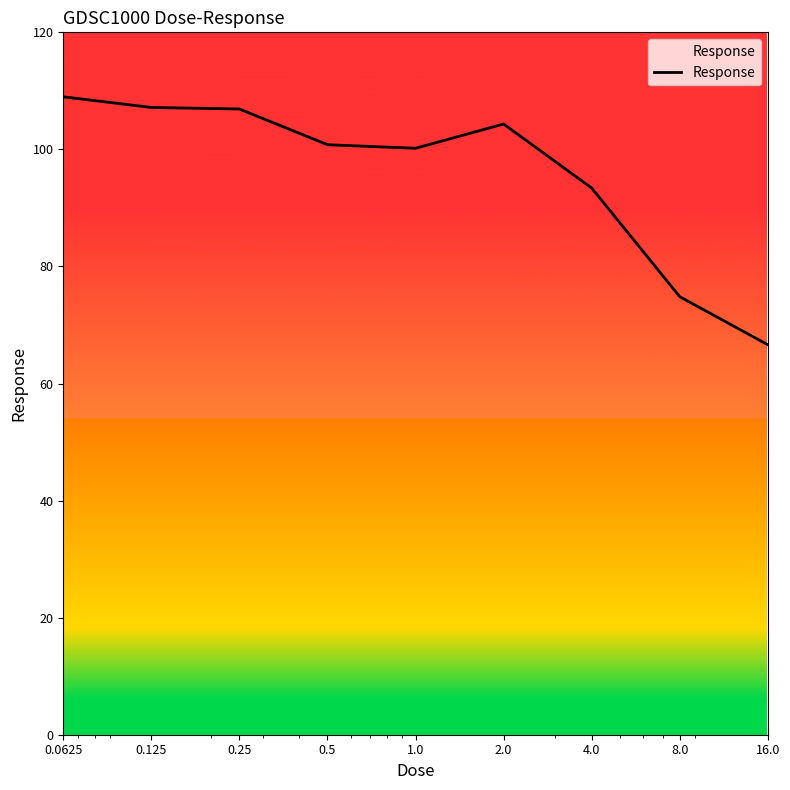

What is the minimum value shown in the chart?

66.6